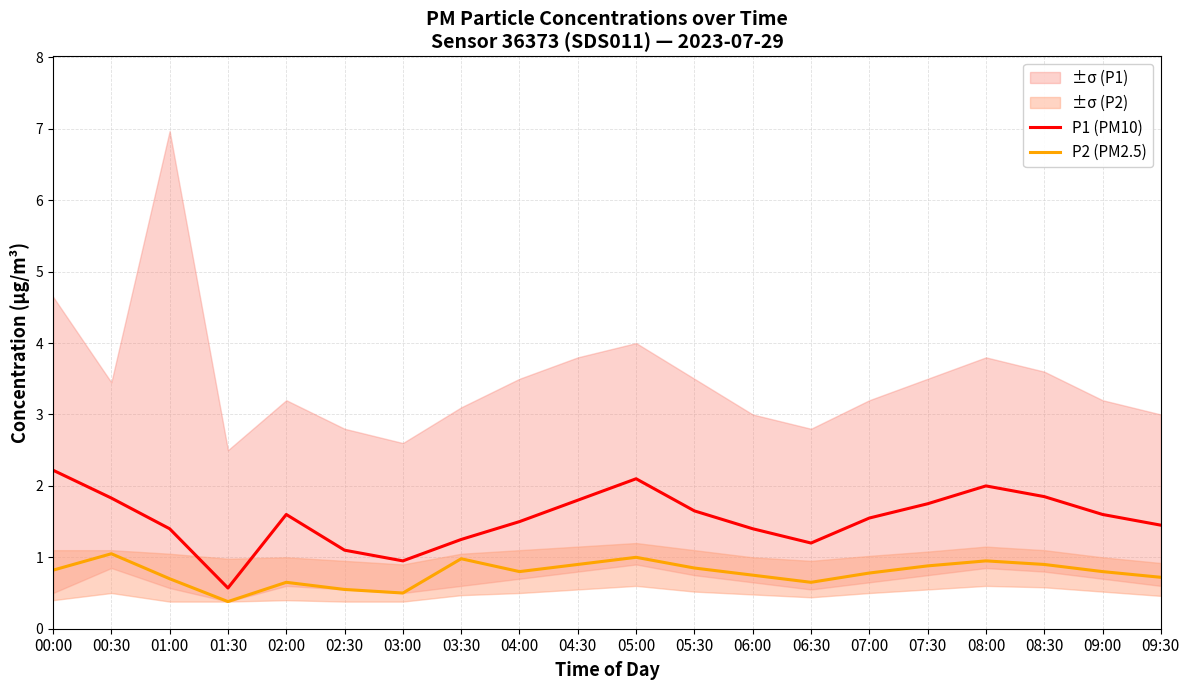

Reading right to left, extract all data points from this chart.

P1 (PM10): 1.4	1.6	1.9	2.0	1.8	1.6	1.2	1.4	1.6	2.1	1.8	1.5	1.2	0.9	1.1	1.6	0.6	1.4	1.8	2.2
P2 (PM2.5): 0.7	0.8	0.9	0.9	0.9	0.8	0.7	0.8	0.8	1.0	0.9	0.8	1.0	0.5	0.6	0.7	0.4	0.7	1.1	0.8